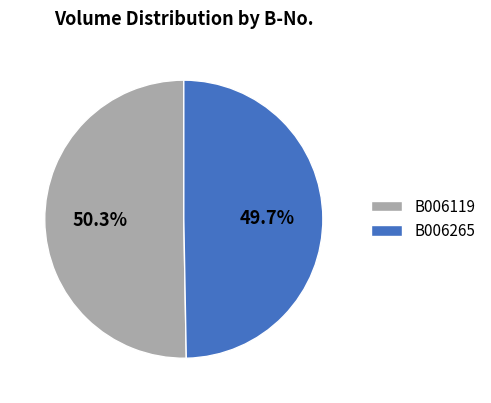

Rank the categories by value from highest to lowest.

B006119, B006265